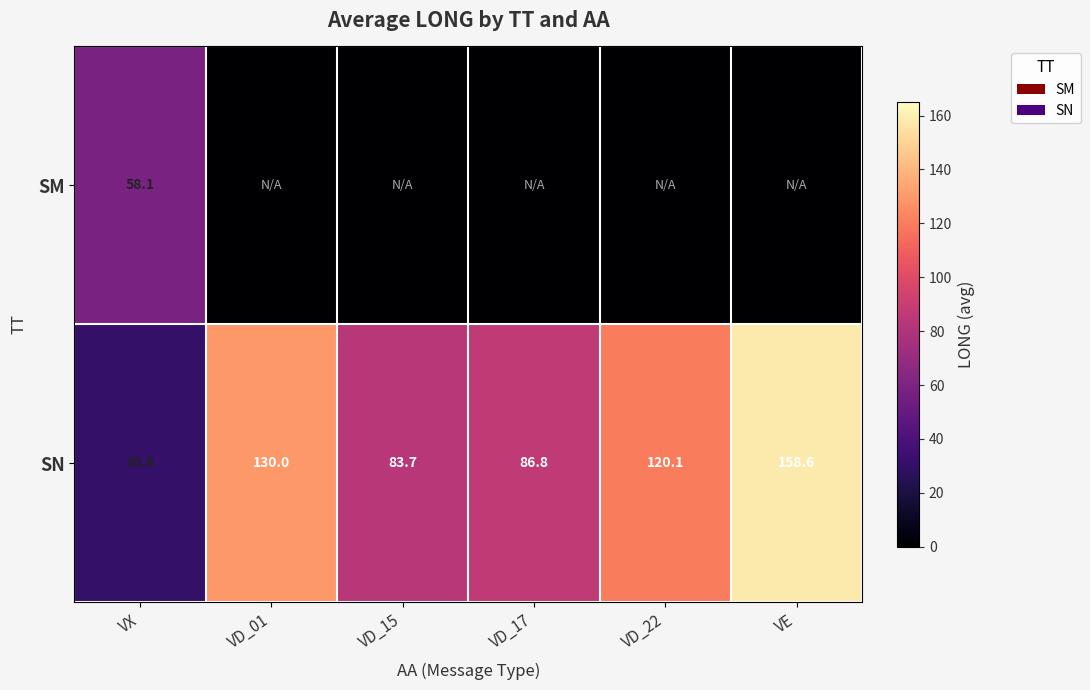

What is the average value of the SN series?

101.6